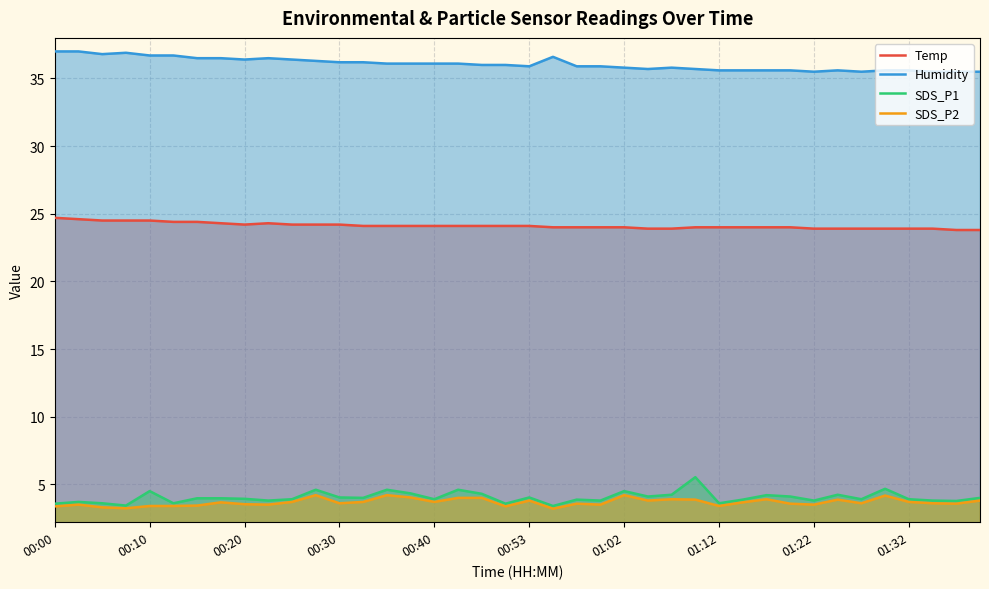

What is the maximum value shown in the chart?

37.0